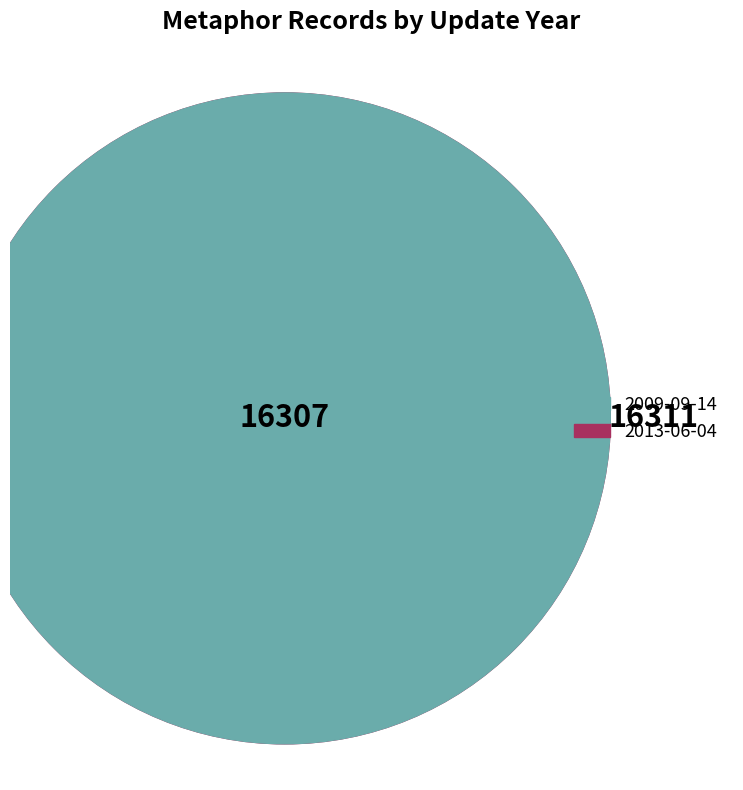

What is the smallest slice in the pie chart?

2009-09-14